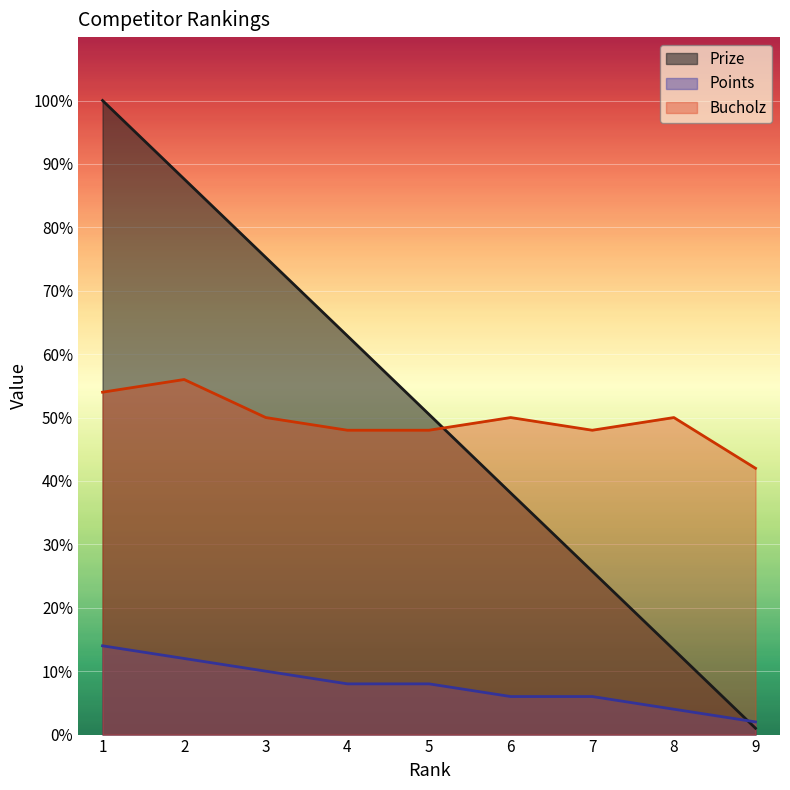

What is the average value of the Points series?

7.8